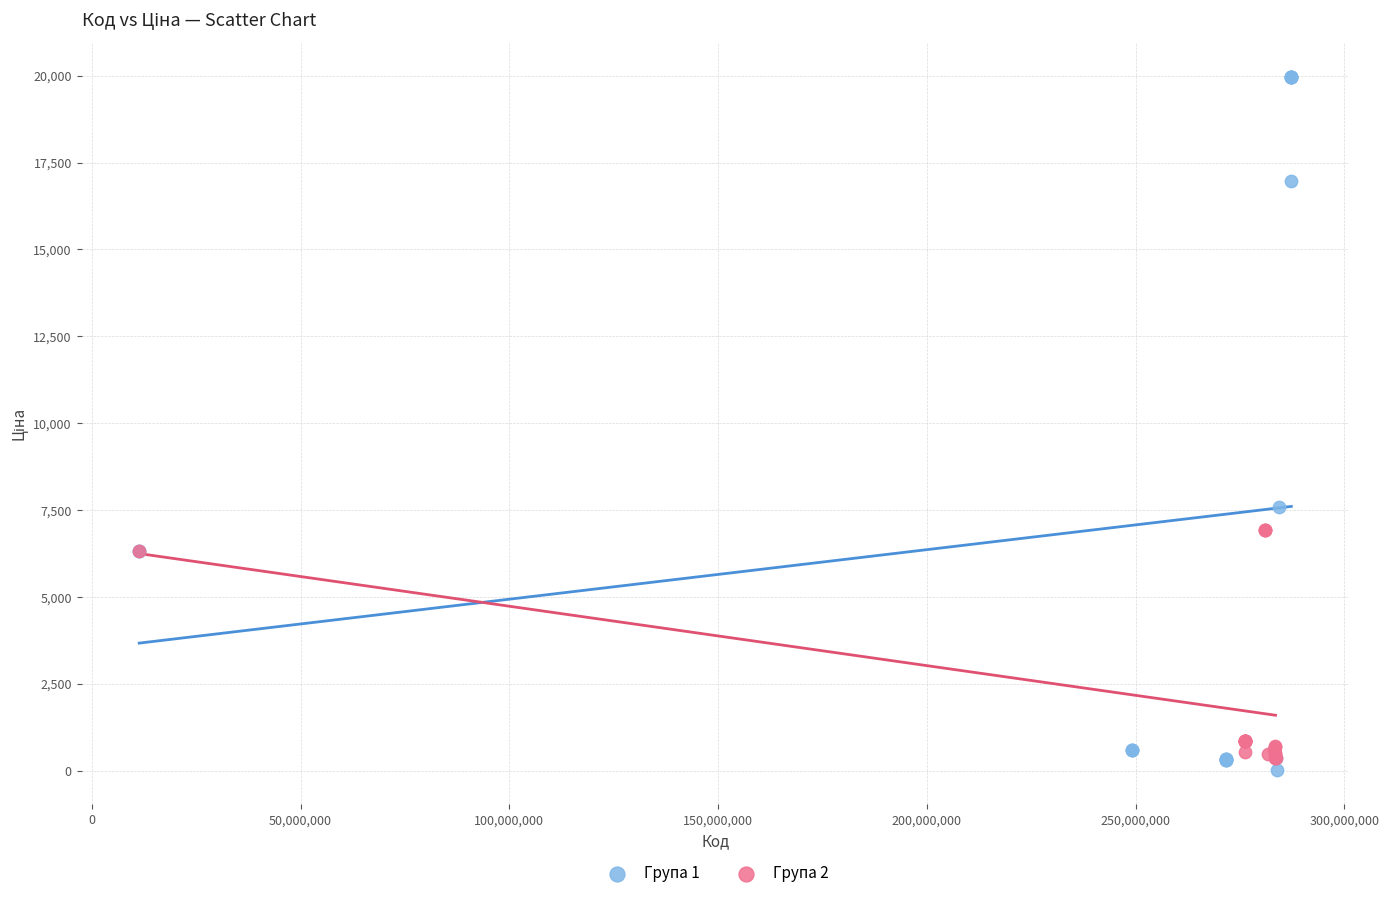

Which series has the widest spread of Y values?

Група 1